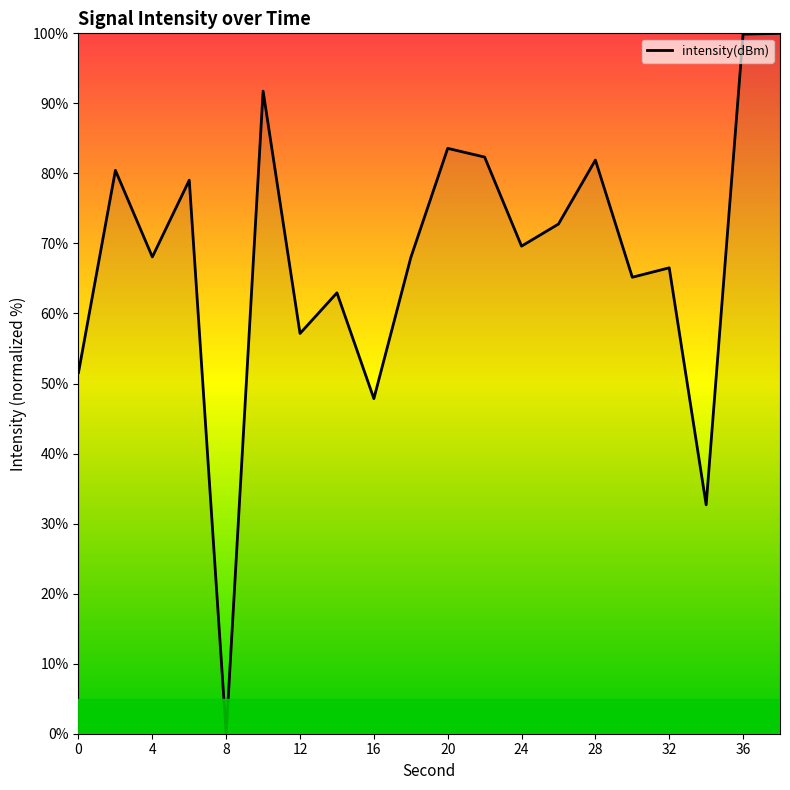

What is the difference between the maximum and minimum values?

100.0